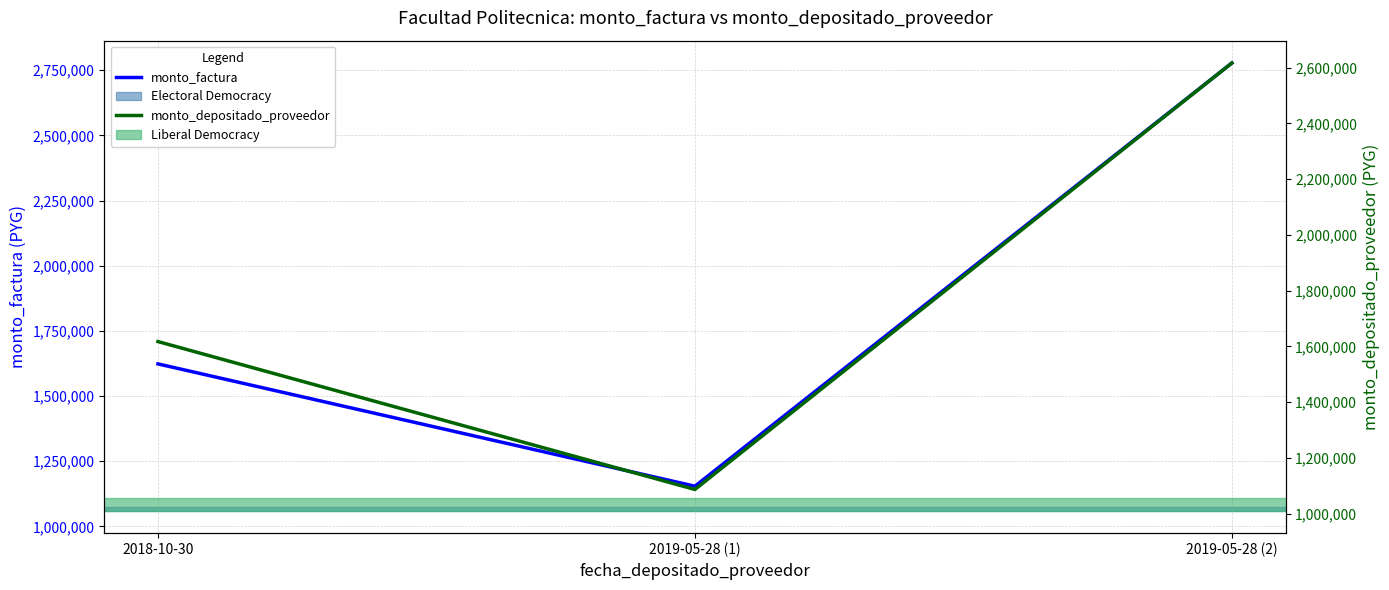

True or false: monto_depositado_proveedor has a value of 1087219 at 2019-05-28 (1).

True